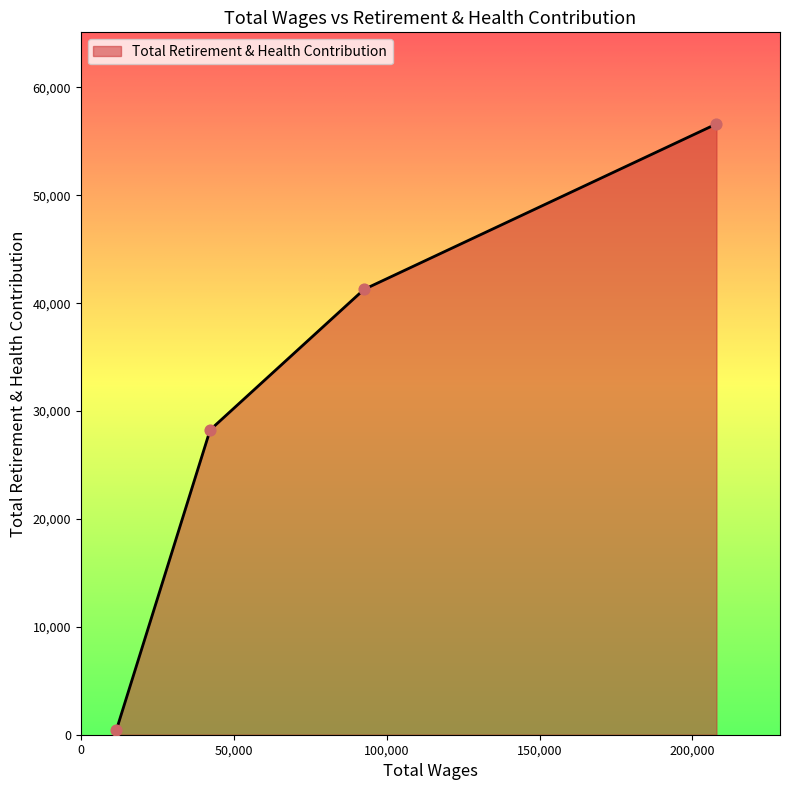

What is the sum of all values?

126583